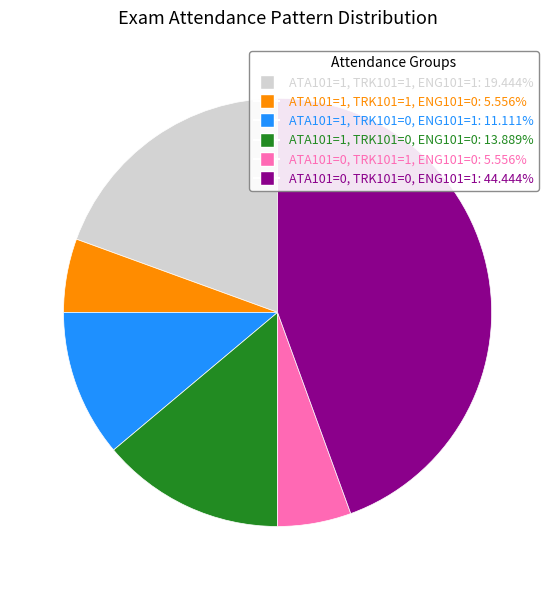

Is there any slice that represents more than half of the pie?

No